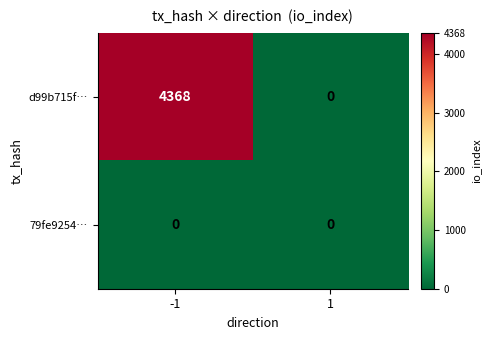

What is the difference between the d99b715f… values at -1 and 1?

4368